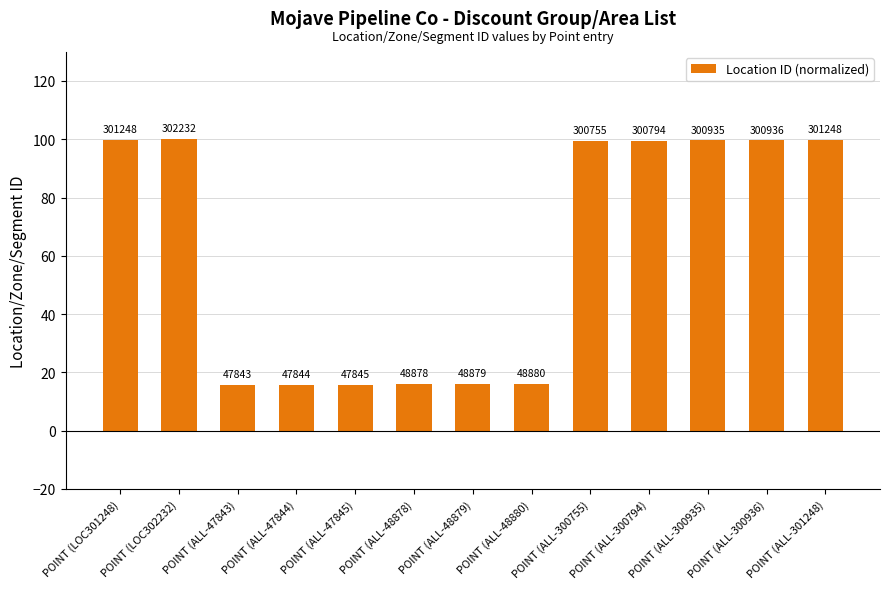

Are the bars horizontal?

No